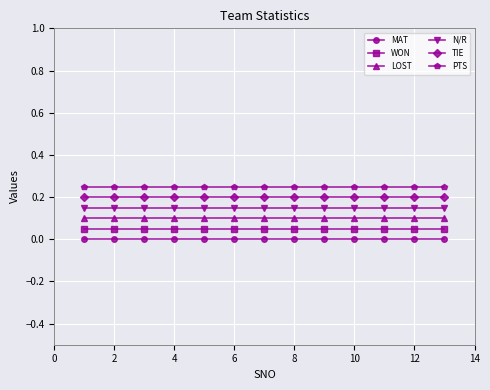

True or false: MAT and LOST cross at least once.

False